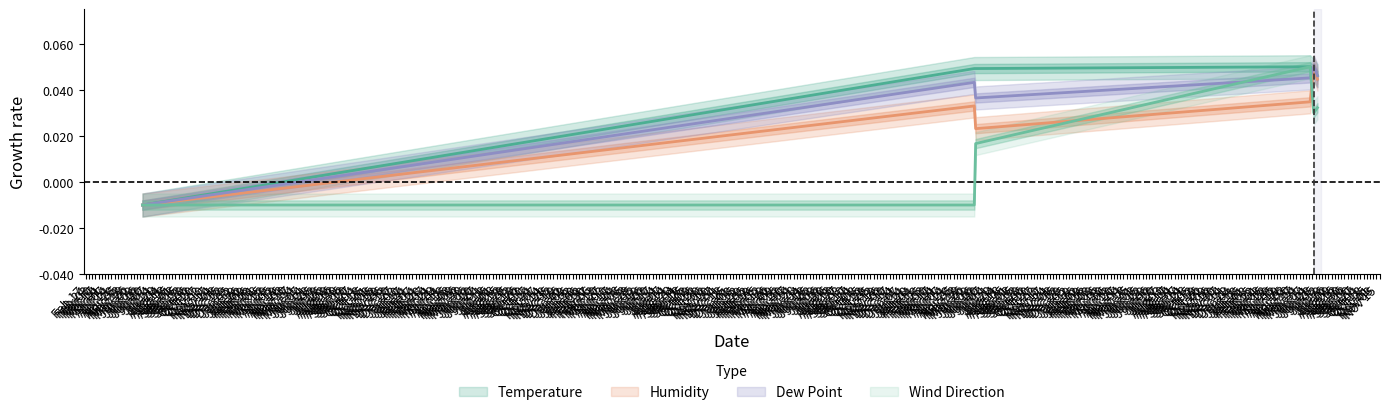

How many data points in Wind Direction are less than 0?

2